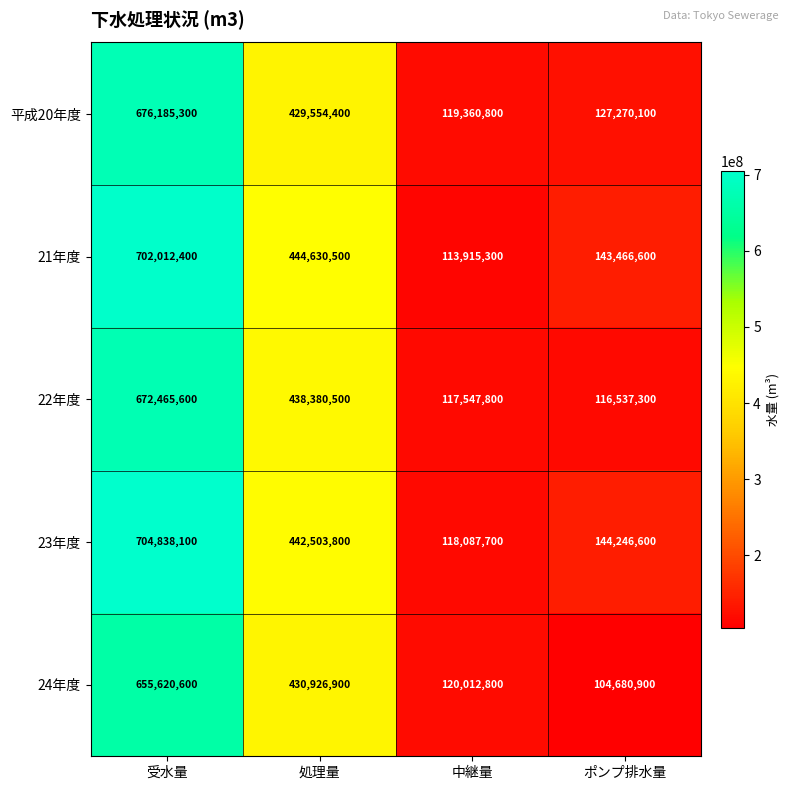

What is the difference between the highest and lowest values at 中継量?

6097500